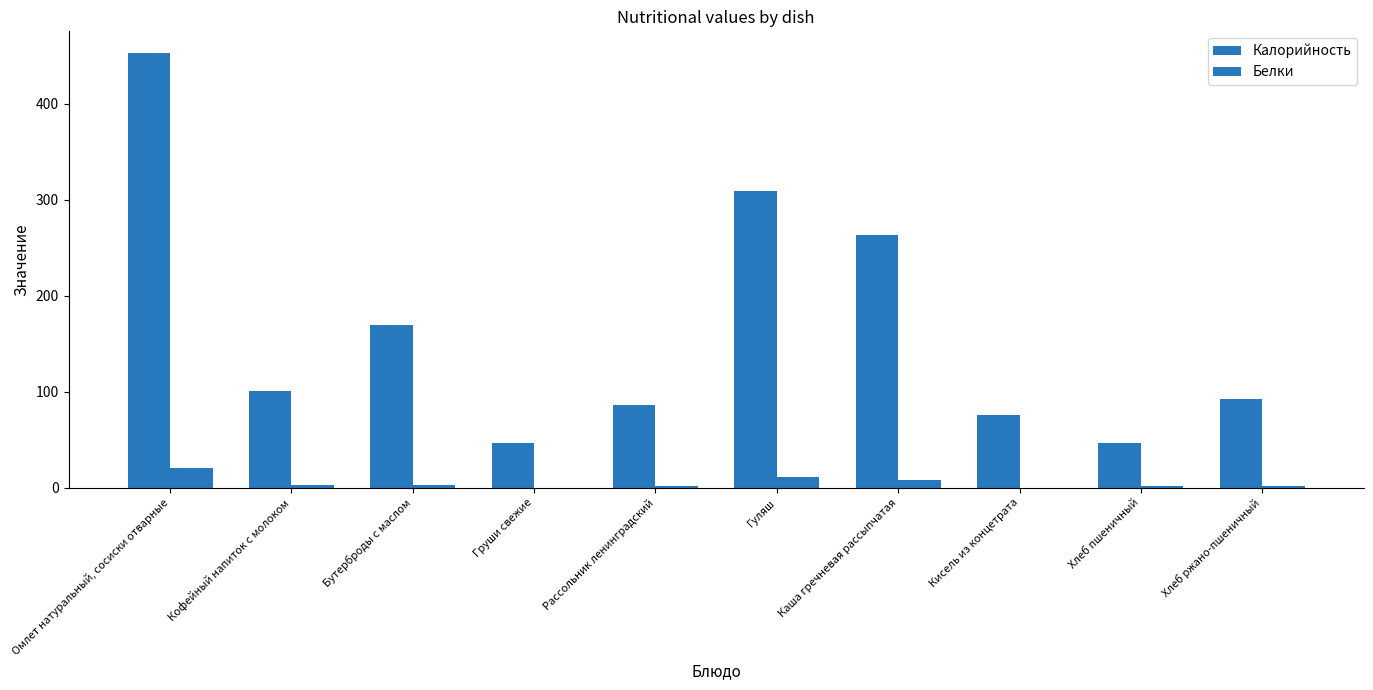

How many series are shown in this chart?

2